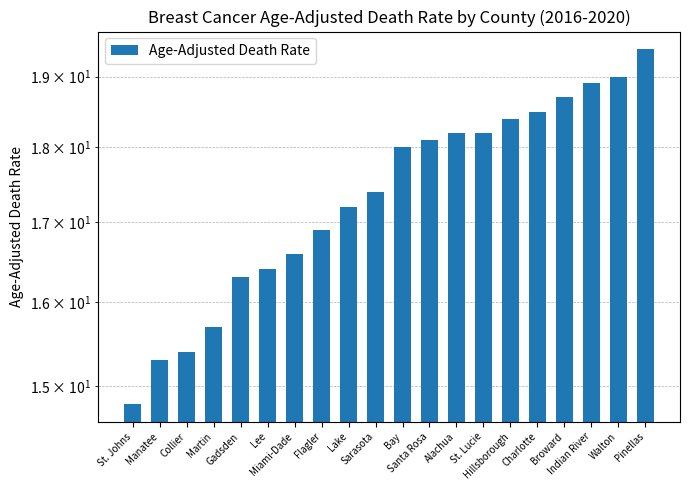

At which category does the chart reach its peak across all series?

Pinellas